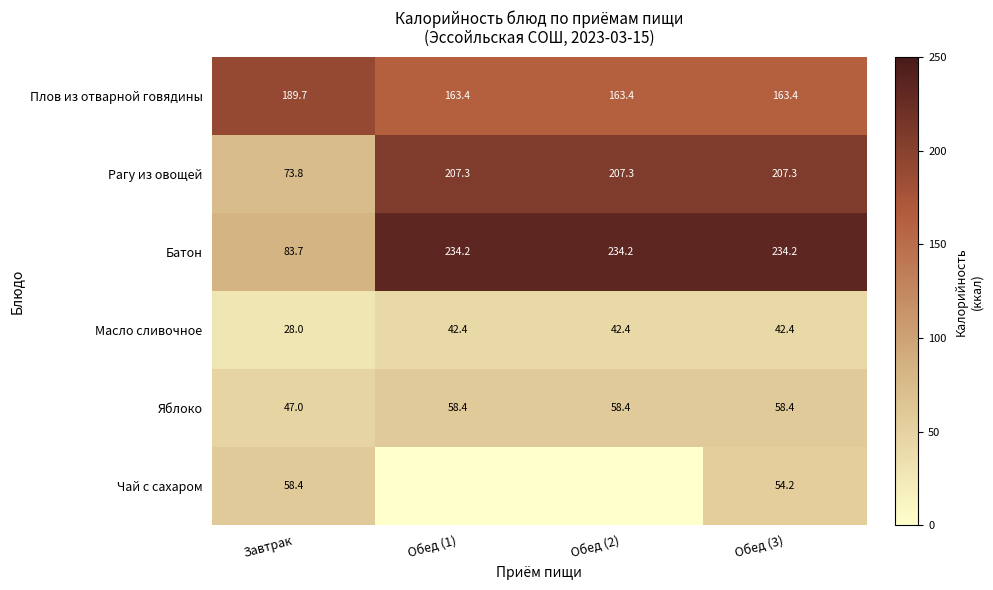

Read the Чай с сахаром value at Завтрак.

58.4